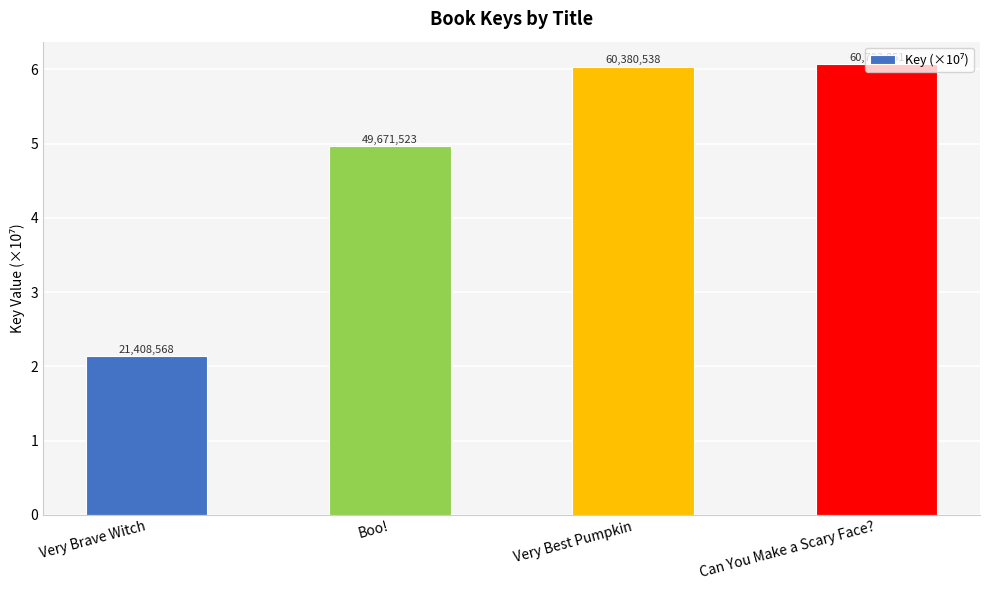

How many bars are there in total?

4